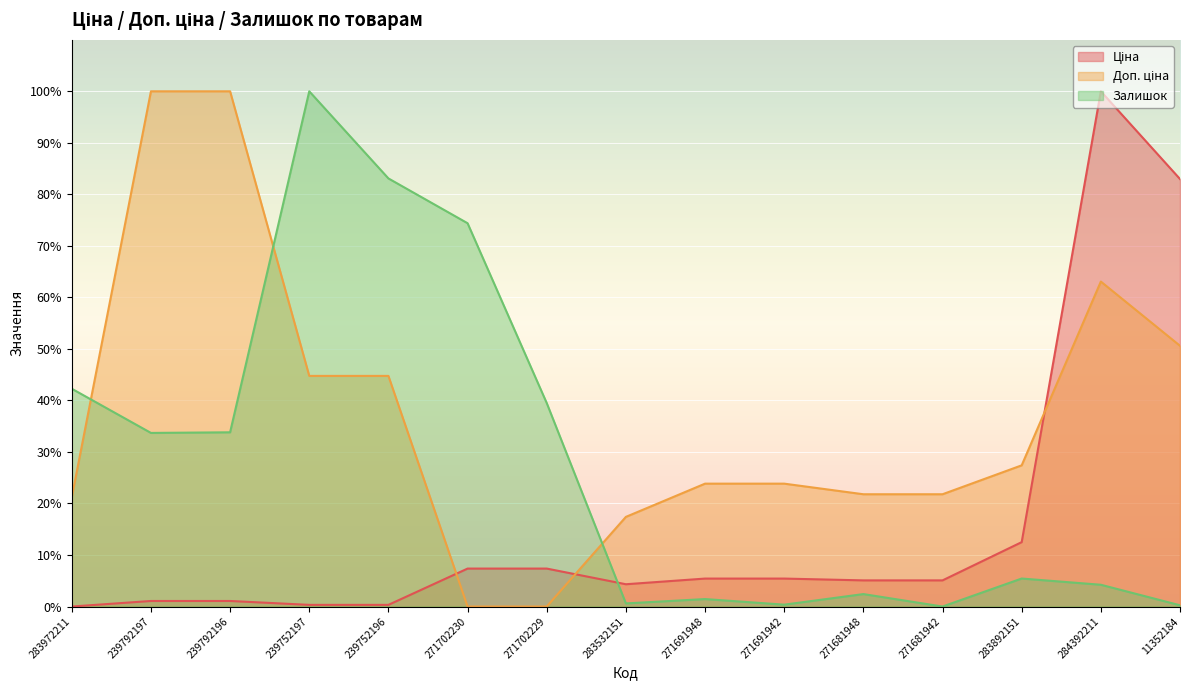

Which series has the largest range (max minus min)?

Ціна